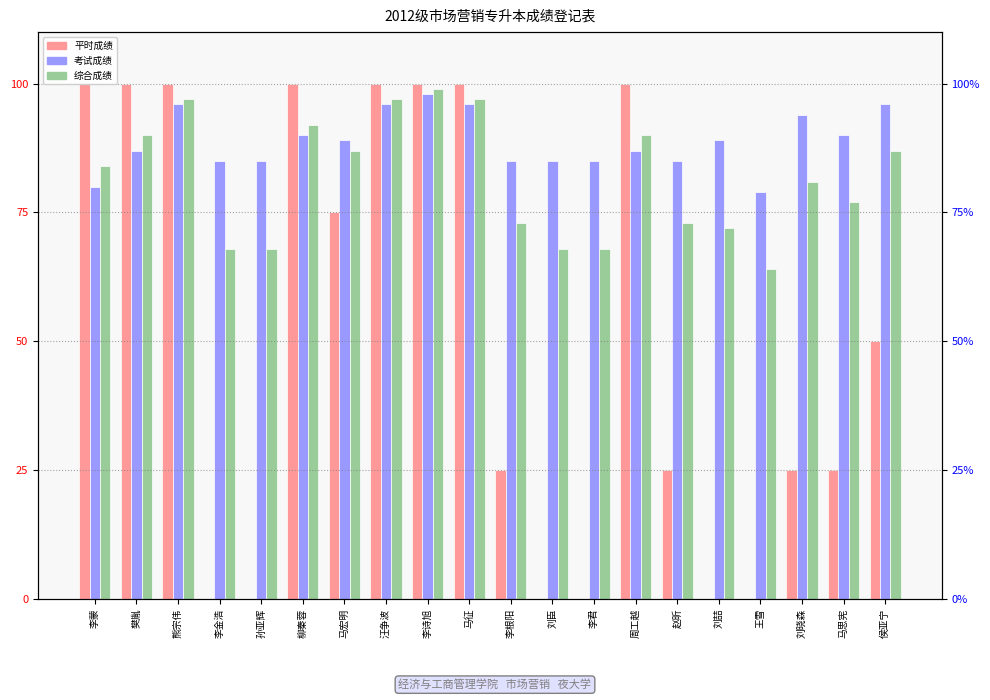

List the series in order of their peak value, lowest first.

考试成绩, 综合成绩, 平时成绩